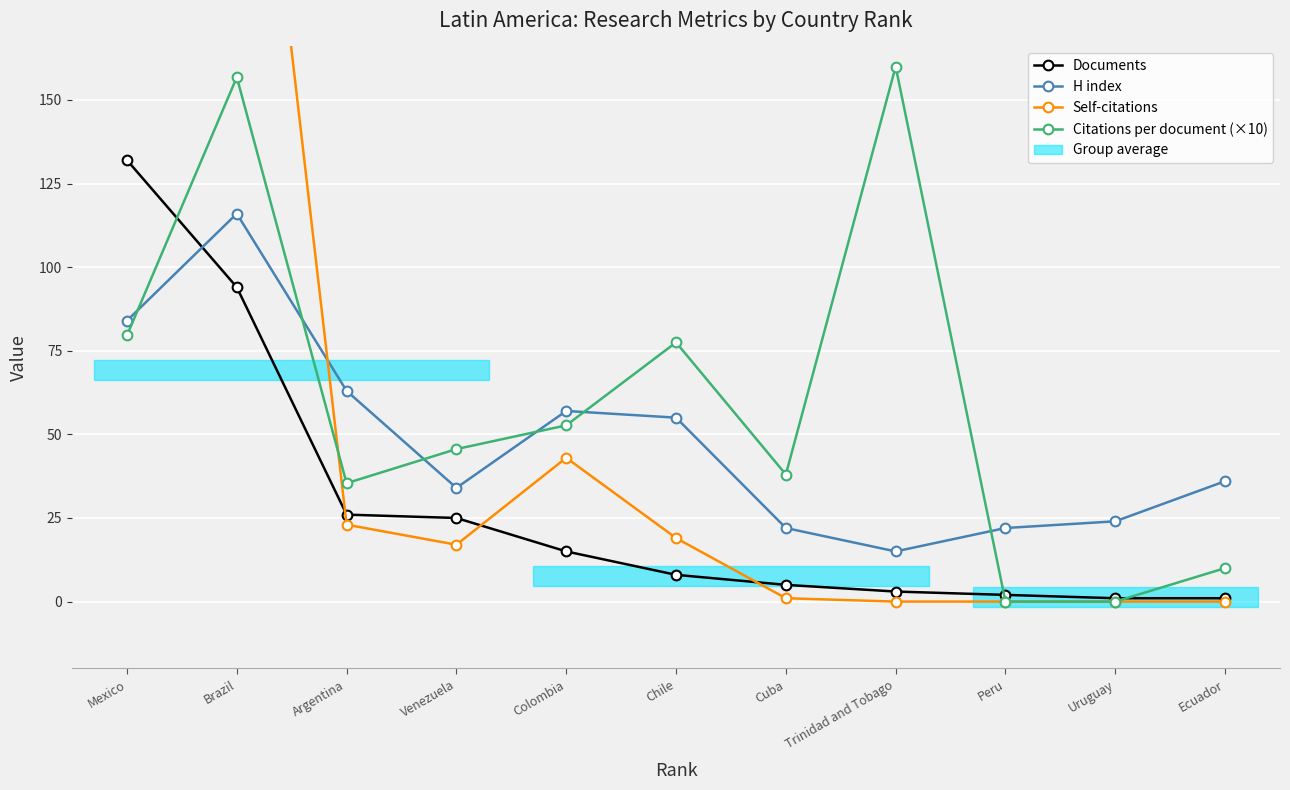

Where is the first local maximum for Citations per document (×10)?

Brazil